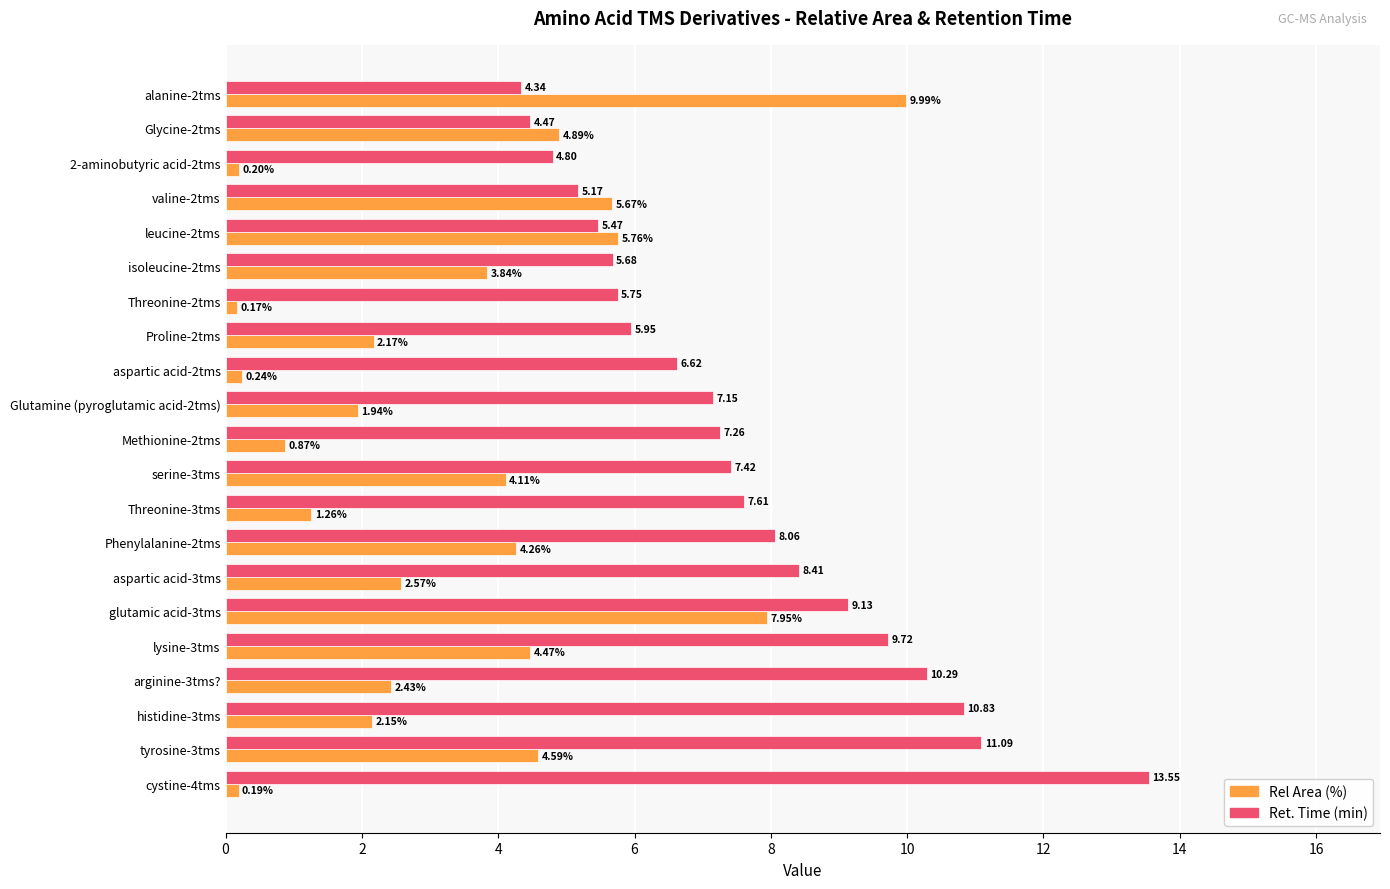

Which series has the widest spread of values?

Rel Area (%)